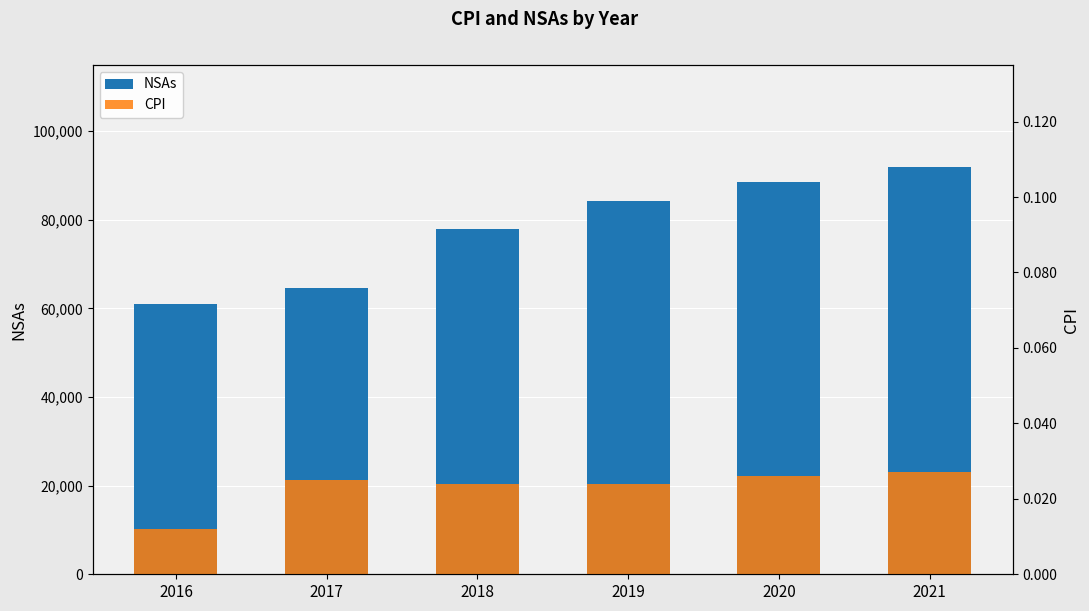

What is the difference between the NSAs values at 2019 and 2018?

6190.0